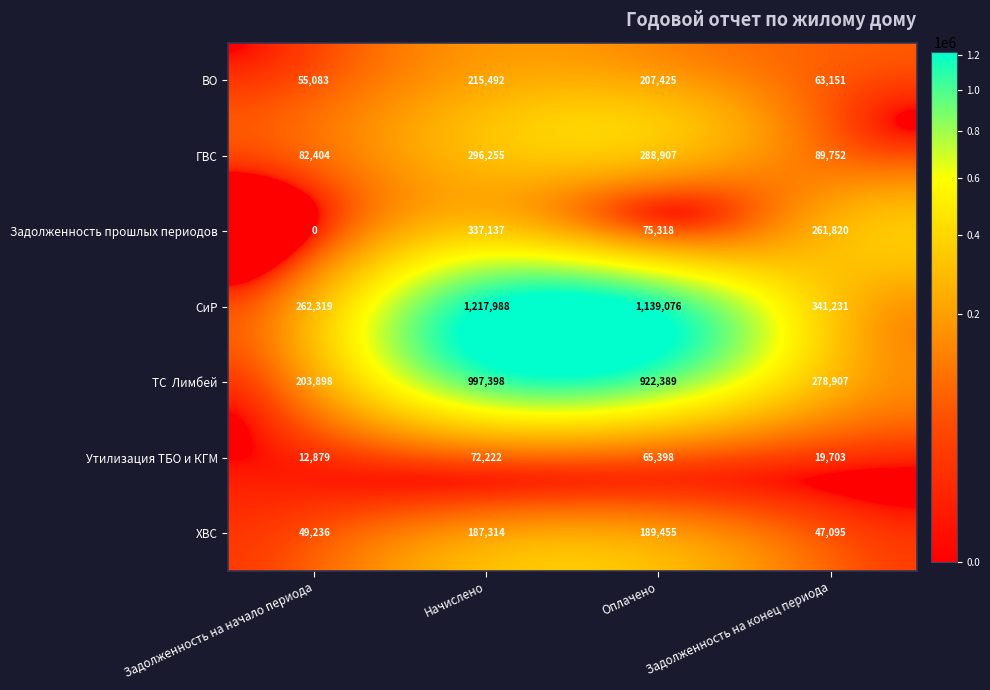

Between Задолженность на начало периода and Начислено, which series saw the biggest shift?

СиР